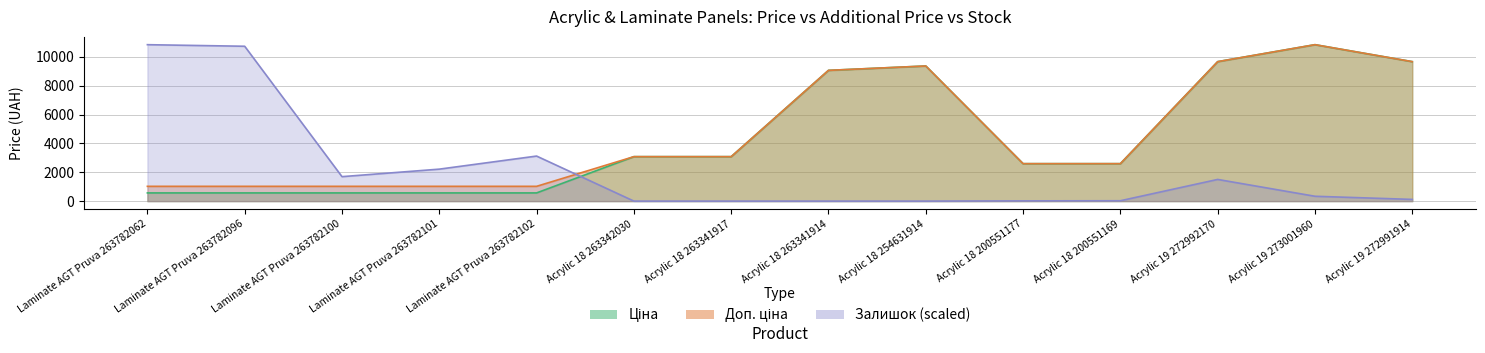

True or false: Ціна and Доп. ціна intersect in this chart.

False